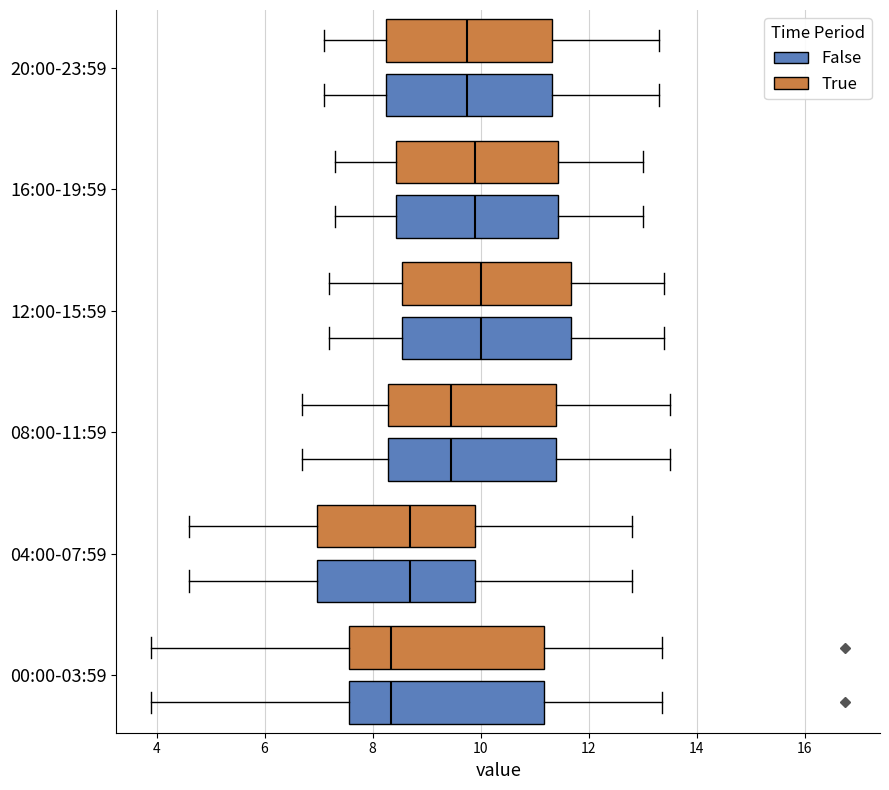

Where is the right edge of the box for 08:00-11:59 (False) on the x-axis? The values are not printed on the chart, so give them approximately, as read against the axis.

11.4